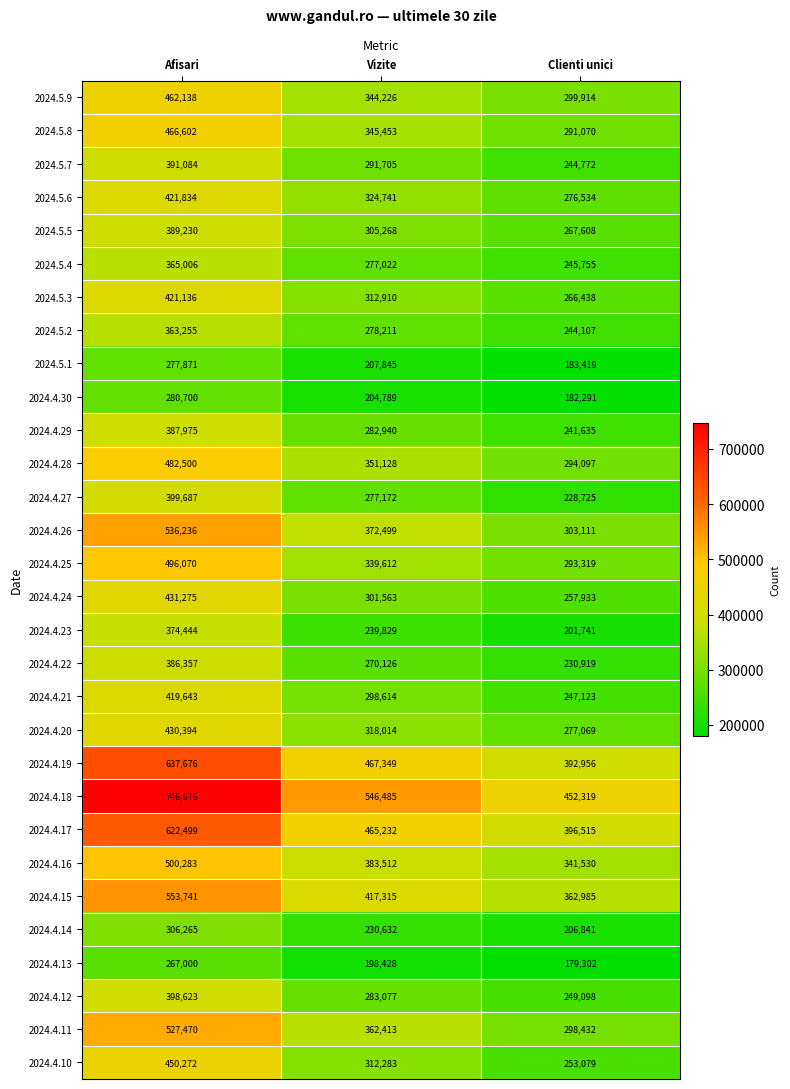

The value of 2024.4.15 at Clienti unici is 362985. True or false?

True